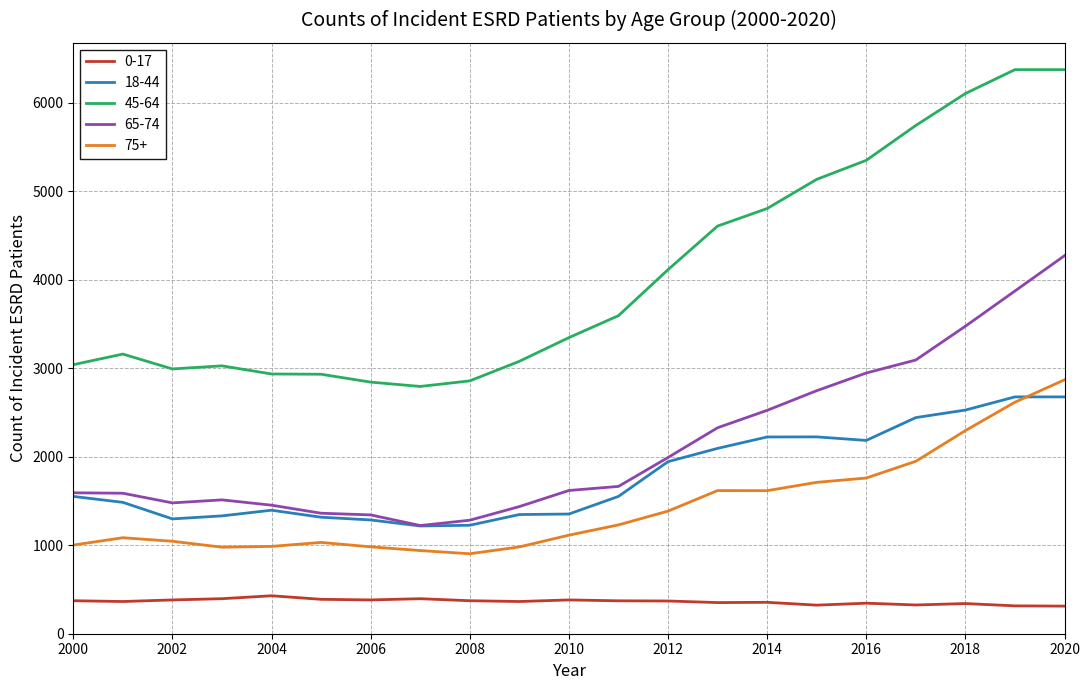

How many distinct data groups are displayed?

5